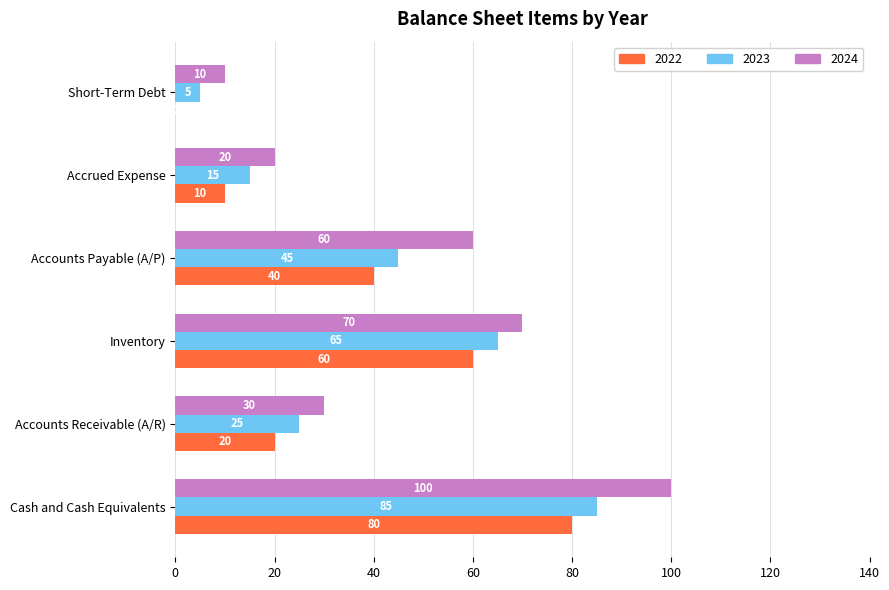

What is the sum of the 2023 values at Cash and Cash Equivalents and Short-Term Debt?

90